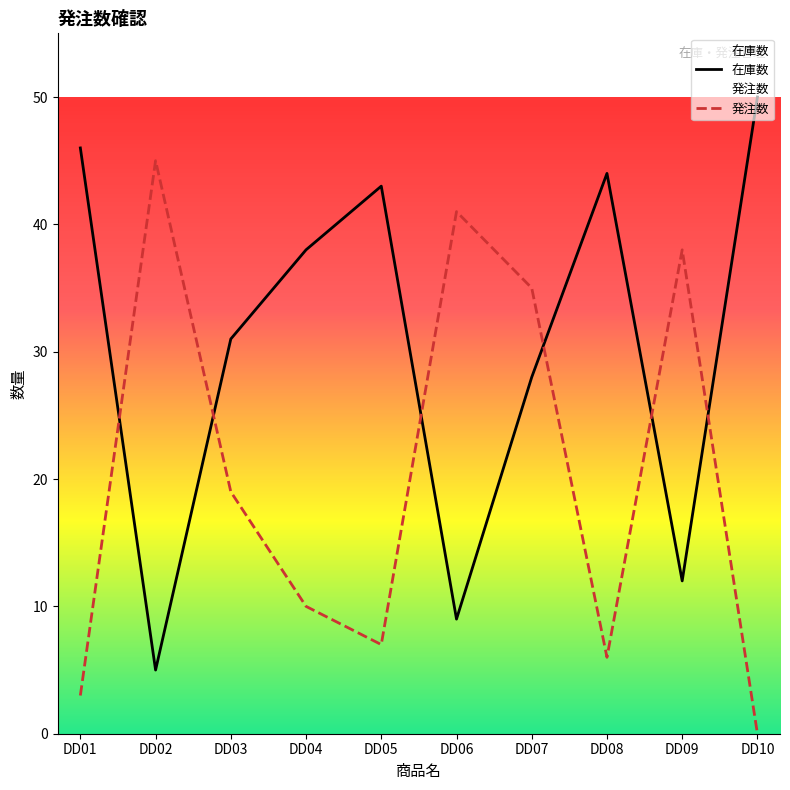

Is the value of 発注数 at DD09 greater than the value of 在庫数 at DD05?

No